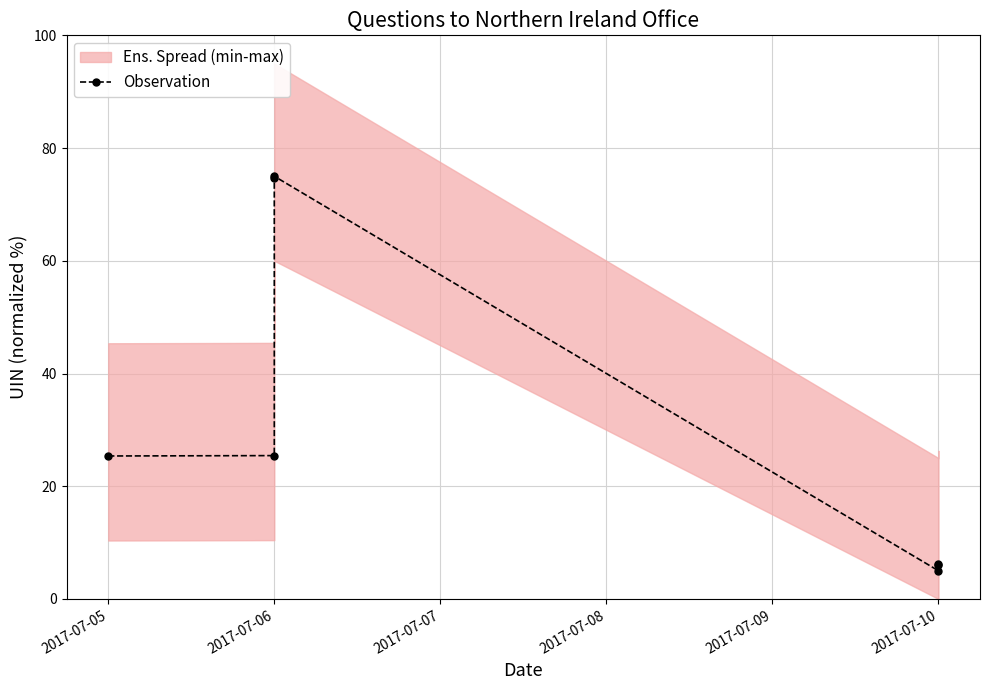

At which label does the data first exceed 25?

2017-07-05